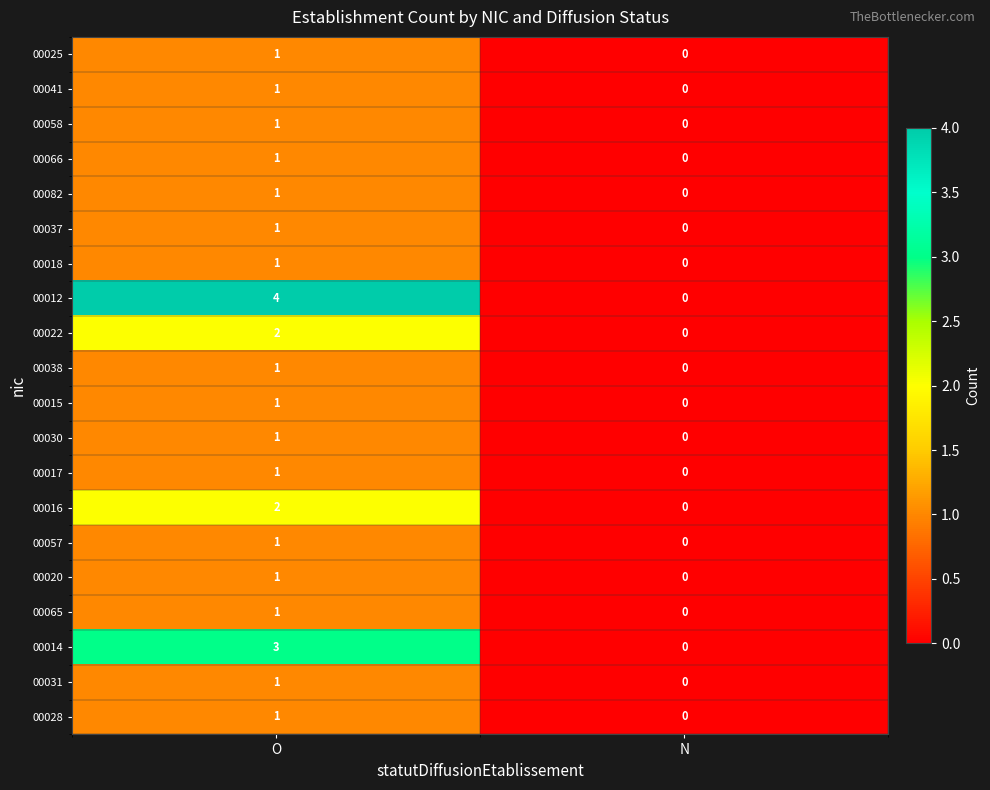

At which label does 00017 reach its peak?

O